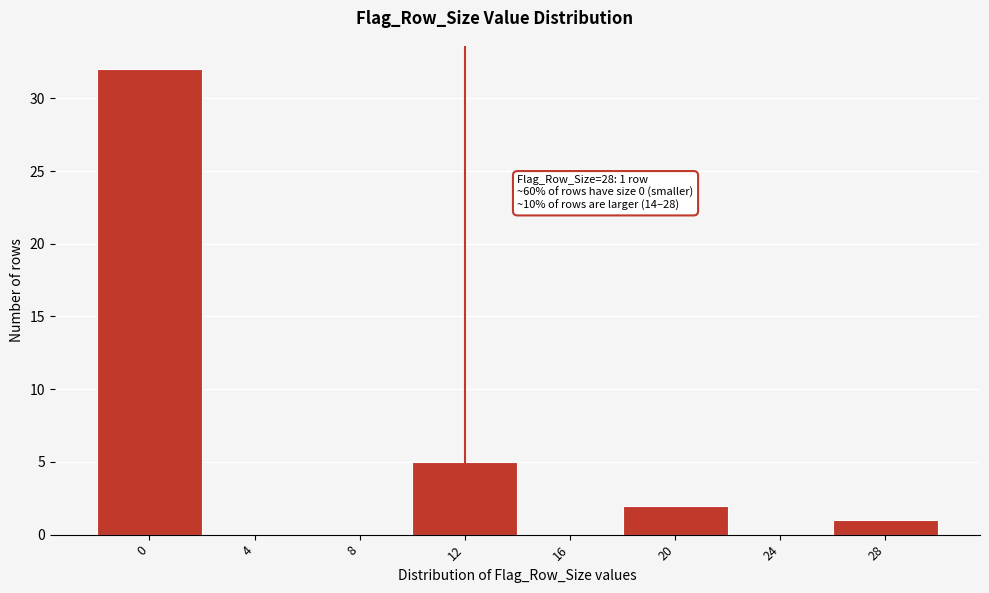

Reading left to right, extract all data points from this chart.

0=32	4=0	8=0	12=5	16=0	20=2	24=0	28=1